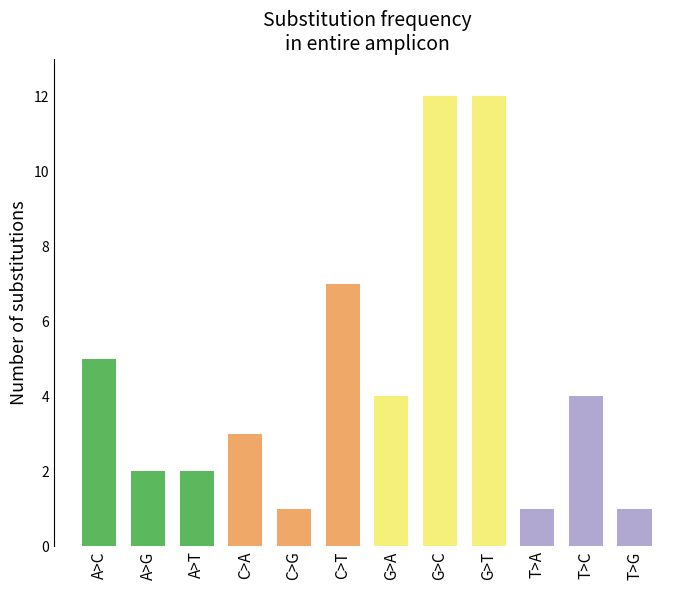

Reading left to right, extract all data points from this chart.

5	2	2	3	1	7	4	12	12	1	4	1